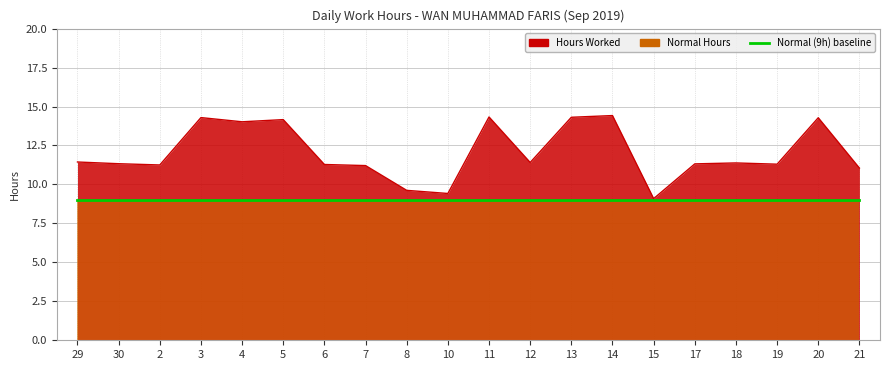

Does the chart display data point markers on the line(s)?

No